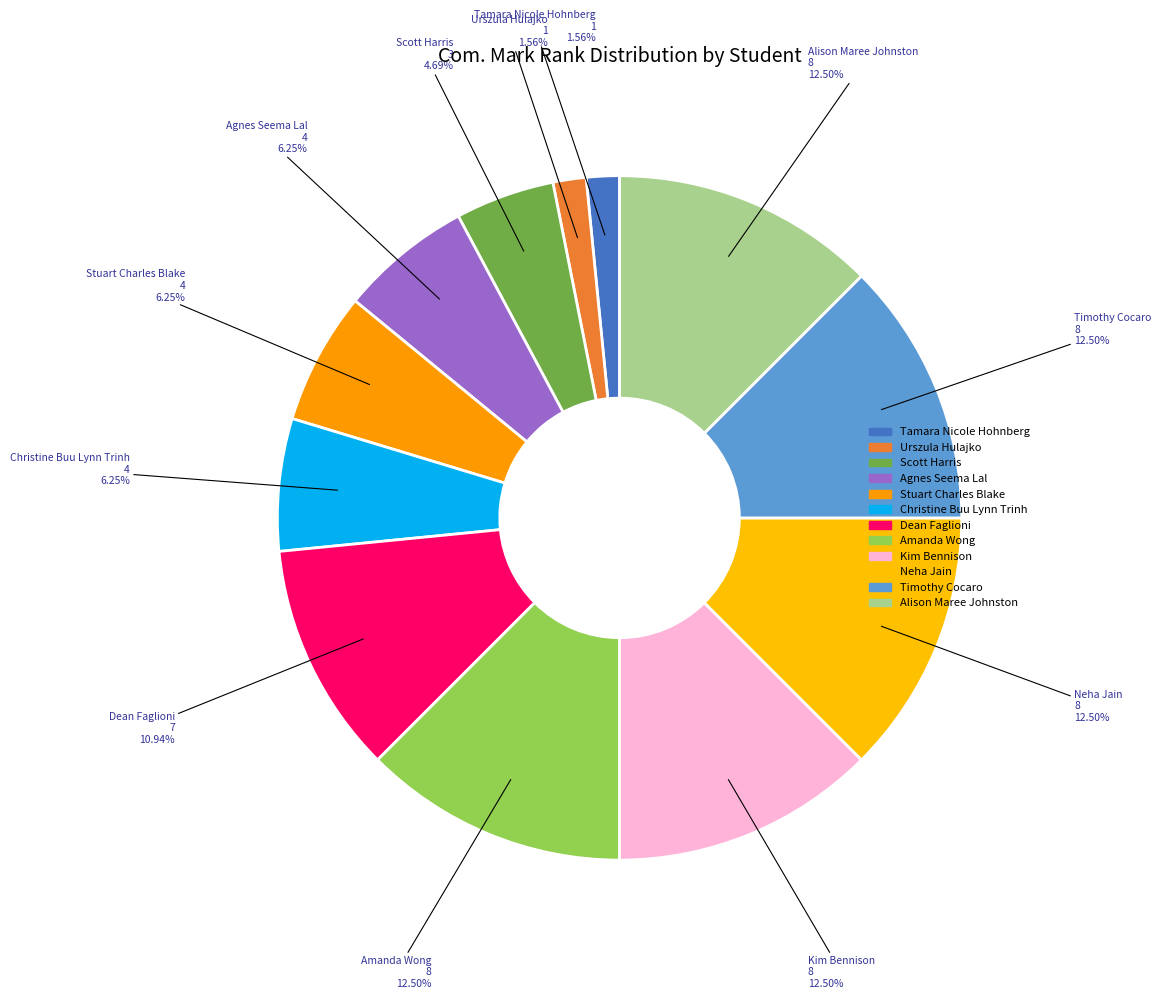

Which has a higher value, Dean Faglioni or Kim Bennison?

Kim Bennison